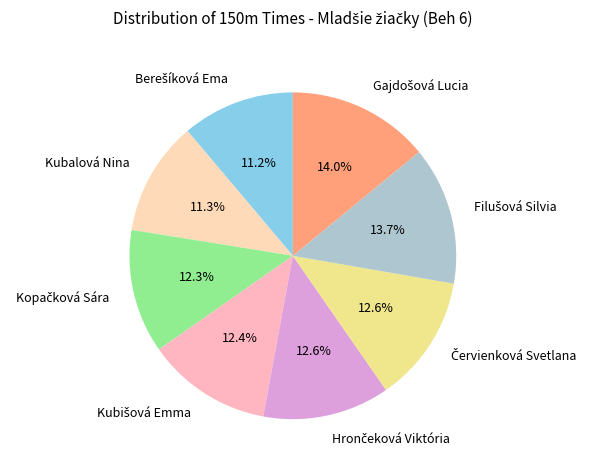

Is there a majority slice in this chart?

No